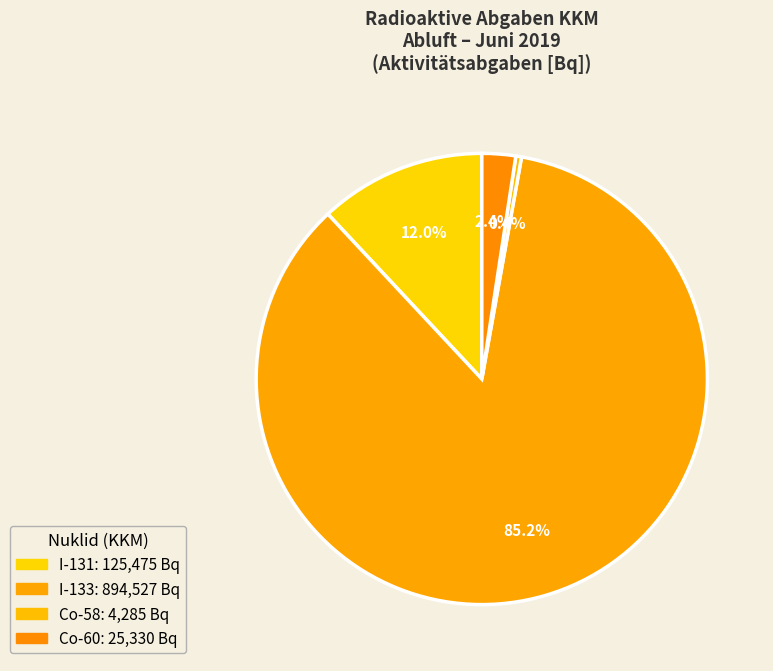

To the nearest percent, what is the difference between the largest and smallest slice percentages?

85%